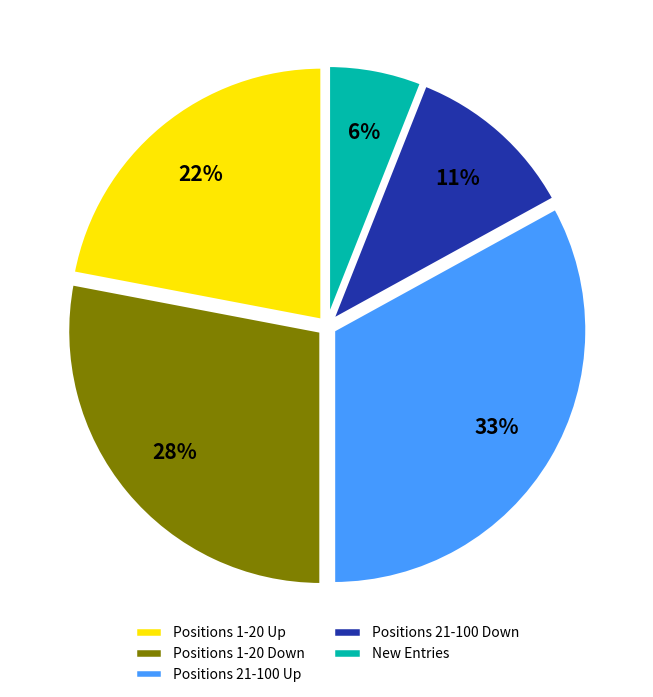

How many segments does this pie chart have?

5